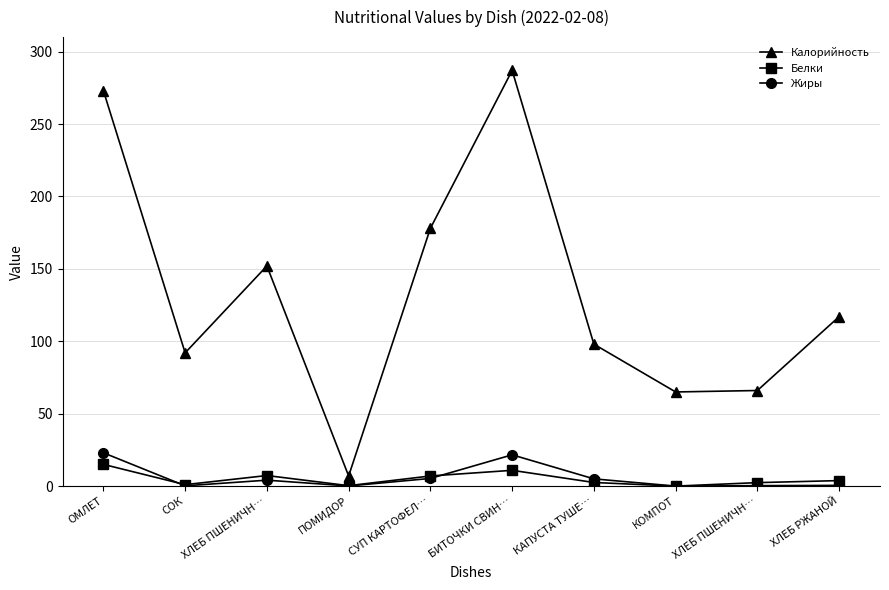

True or false: Калорийность and Жиры intersect in this chart.

False